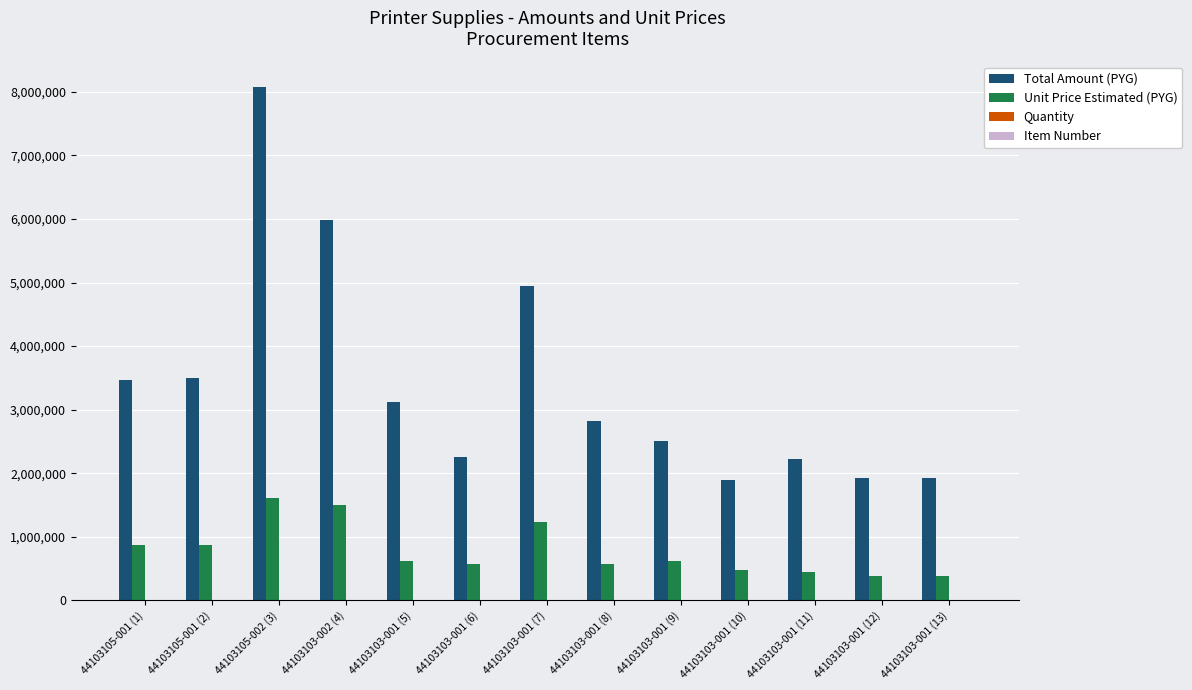

What is the average value of the Total Amount (PYG) series?

3433846